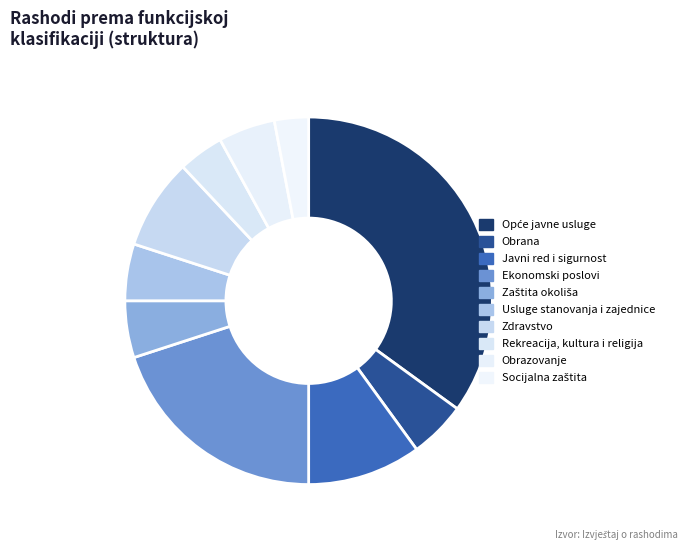

How many segments does this pie chart have?

10